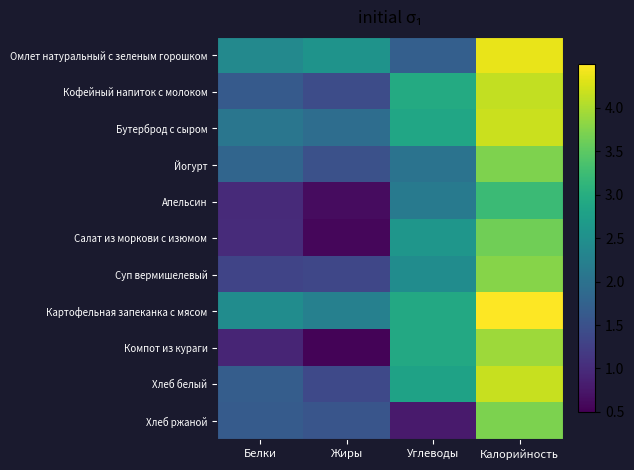

What is the greatest value displayed?

4.5